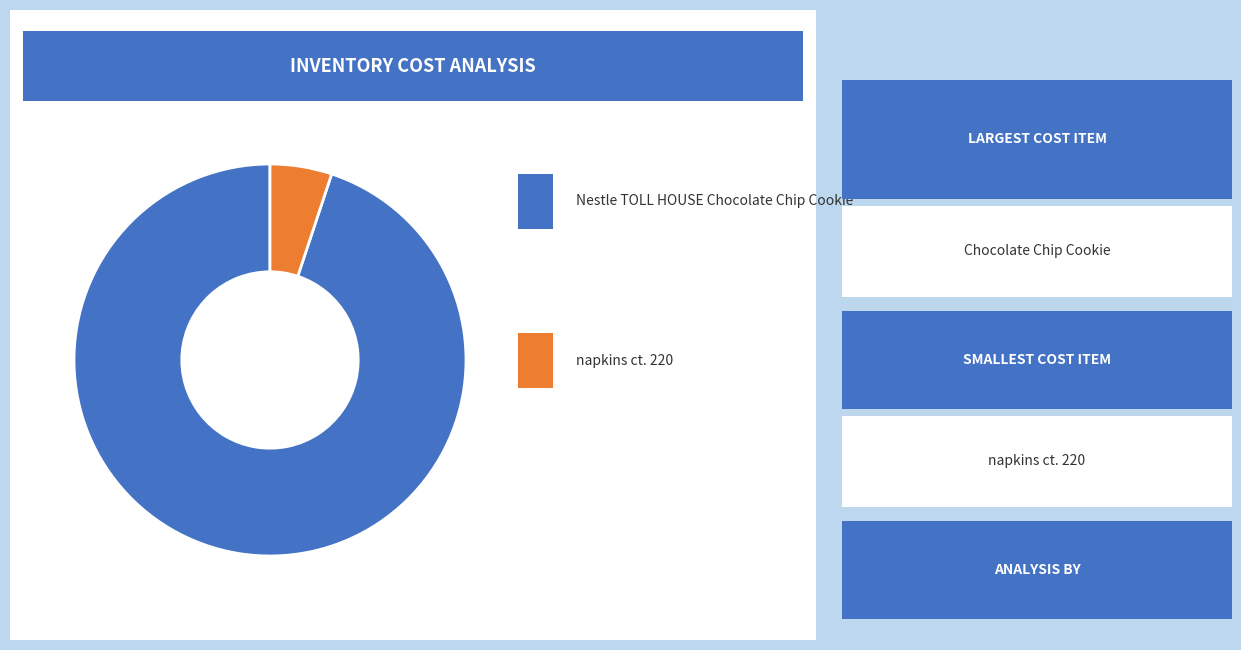

To the nearest percent, what percentage of the pie is Nestle TOLL HOUSE Chocolate Chip Cookie?

95%